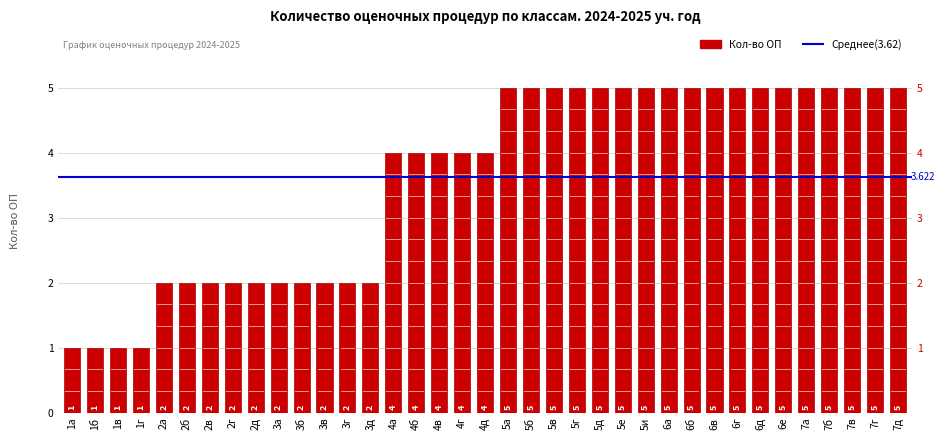

Which category has the lowest value across all series?

1а